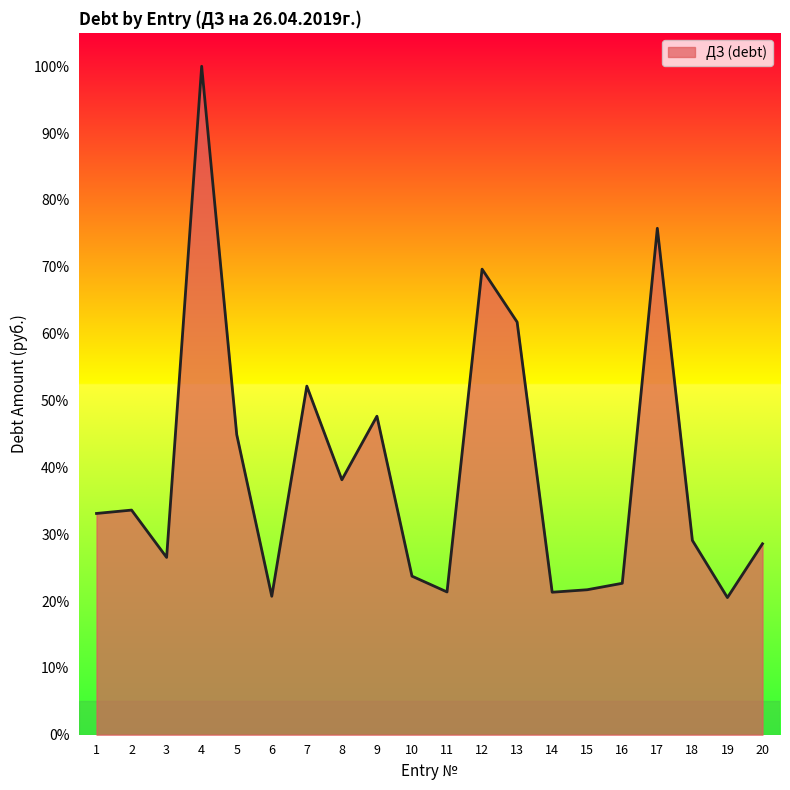

Which category has the highest value across all series?

4